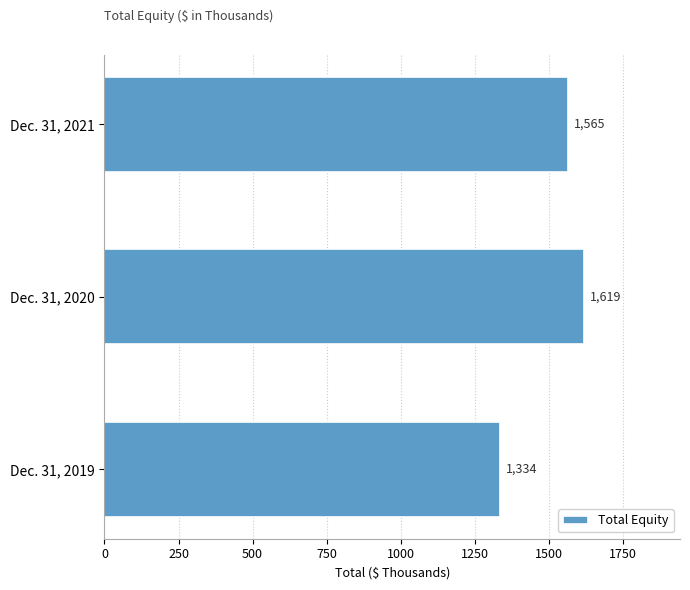

Reading bottom to top, transcribe all the data shown in this chart.

1334	1619	1565